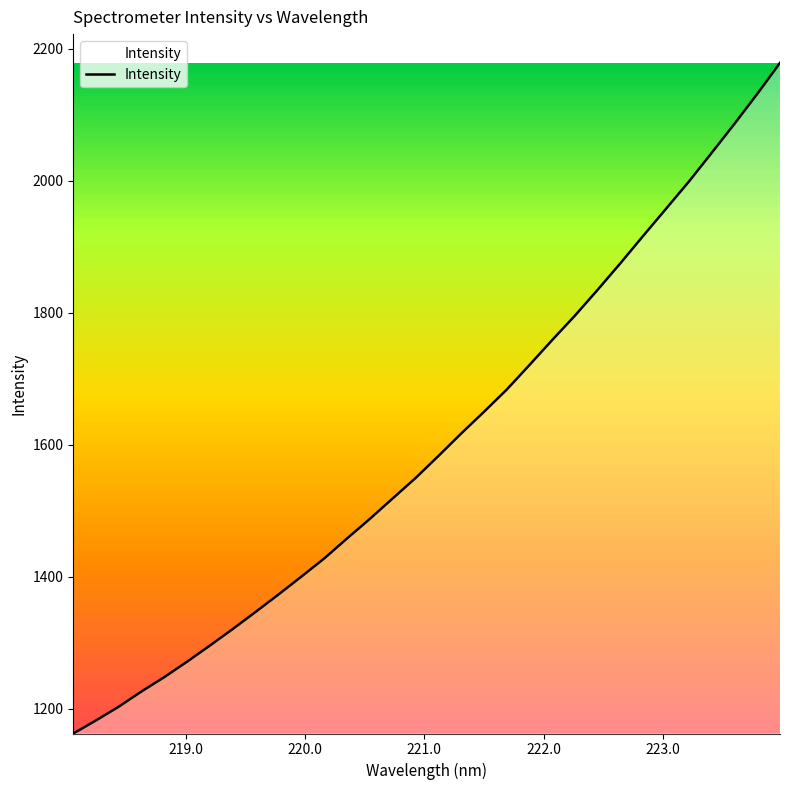

What is the maximum value shown in the chart?

2178.8